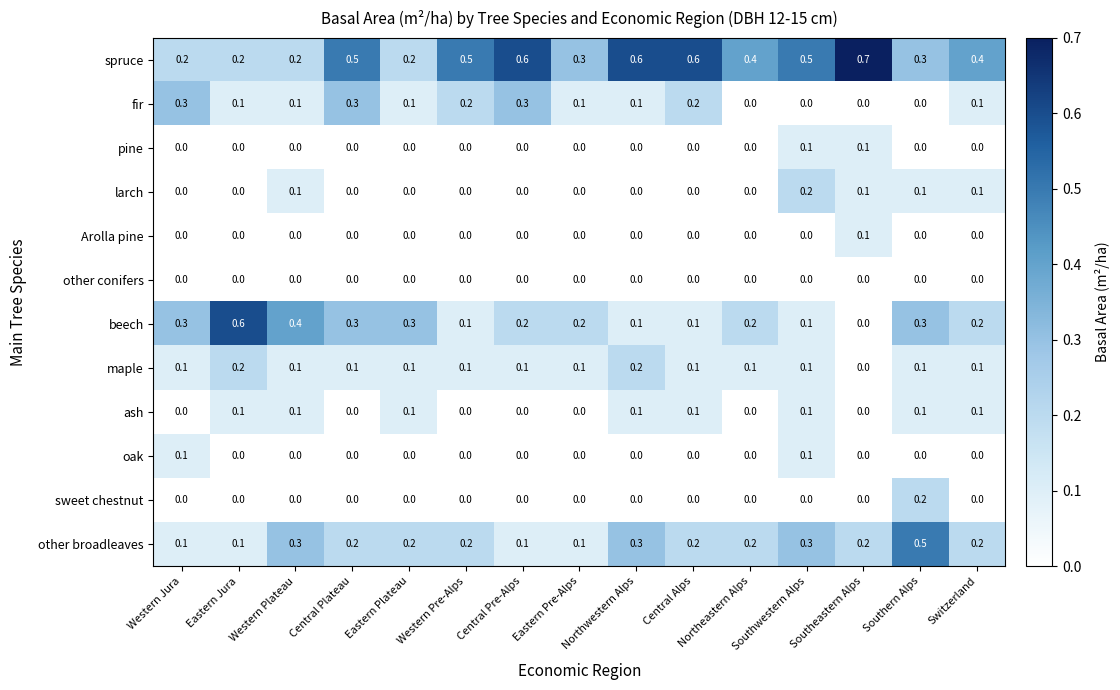

At which category is the sum across all series the highest?

Southern Alps